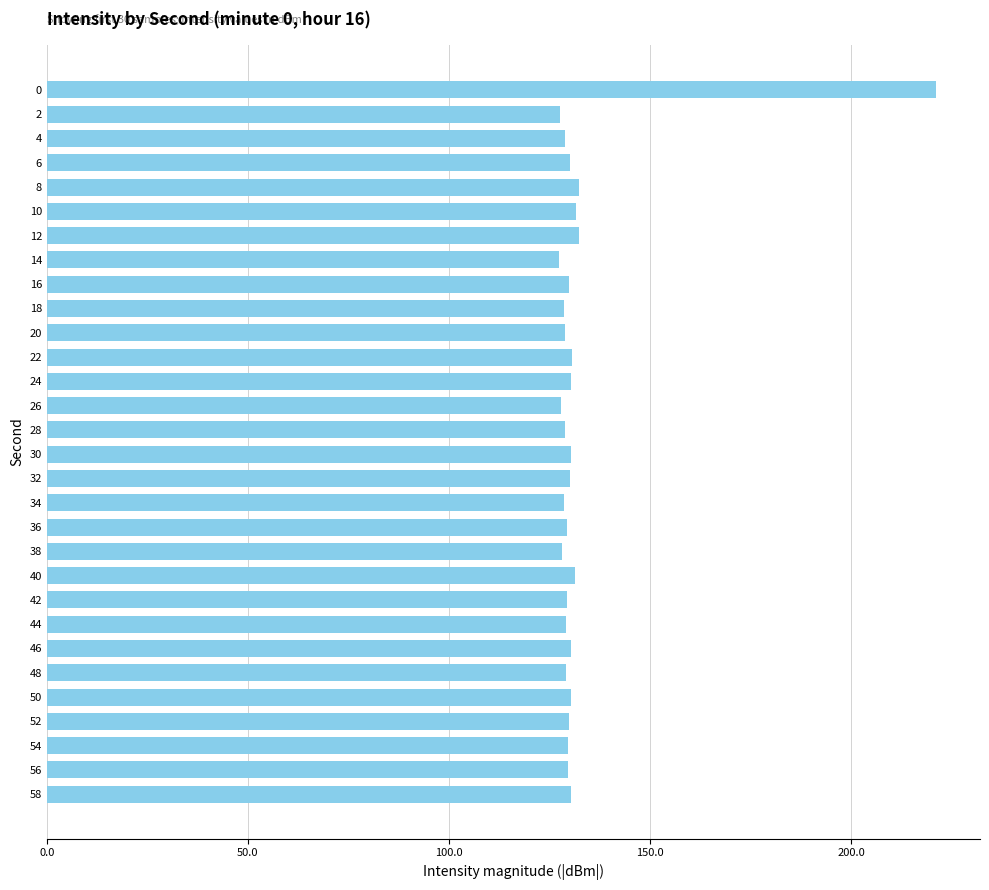

What is the difference between the maximum and minimum values?

93.7